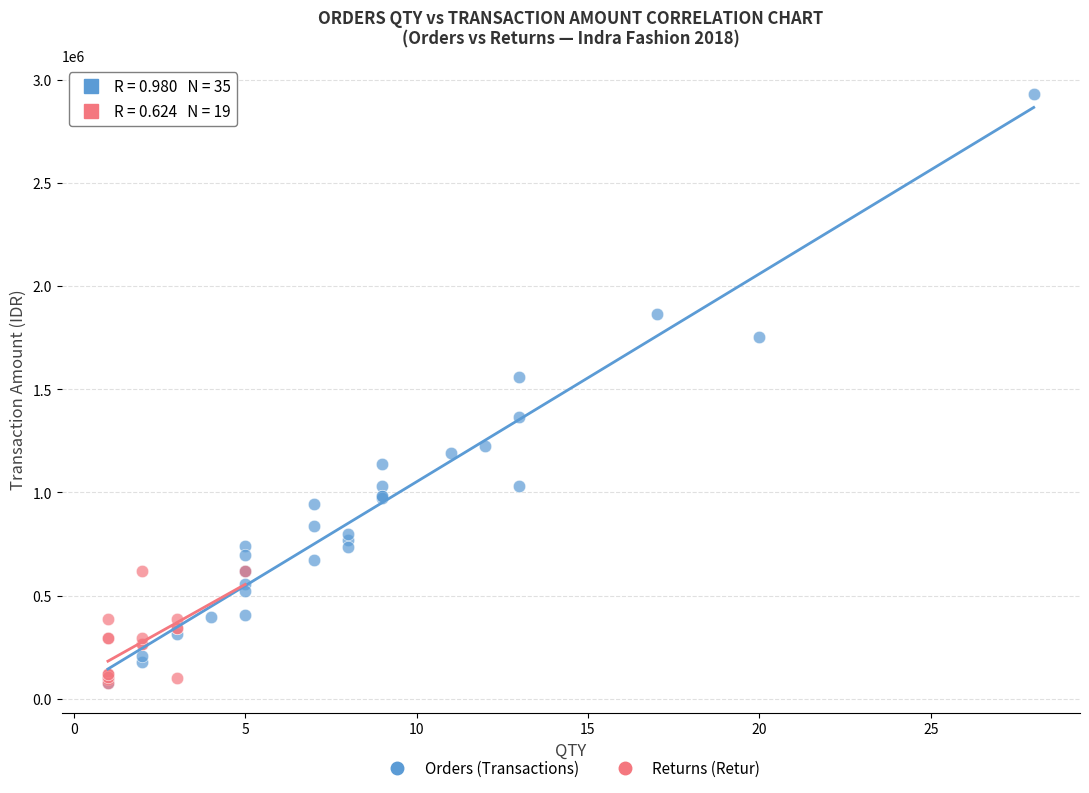

Which series reaches the maximum Y coordinate?

Orders (Transactions)